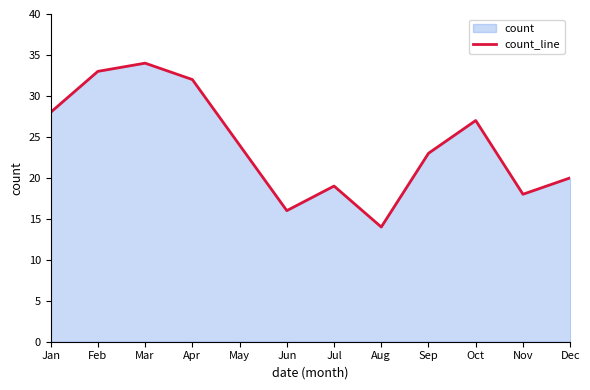

What is the greatest value displayed?

34